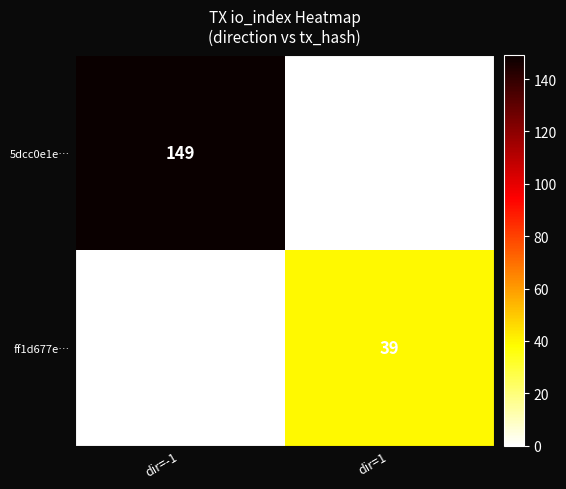

Which series has the largest total across all categories?

5dcc0e1e…